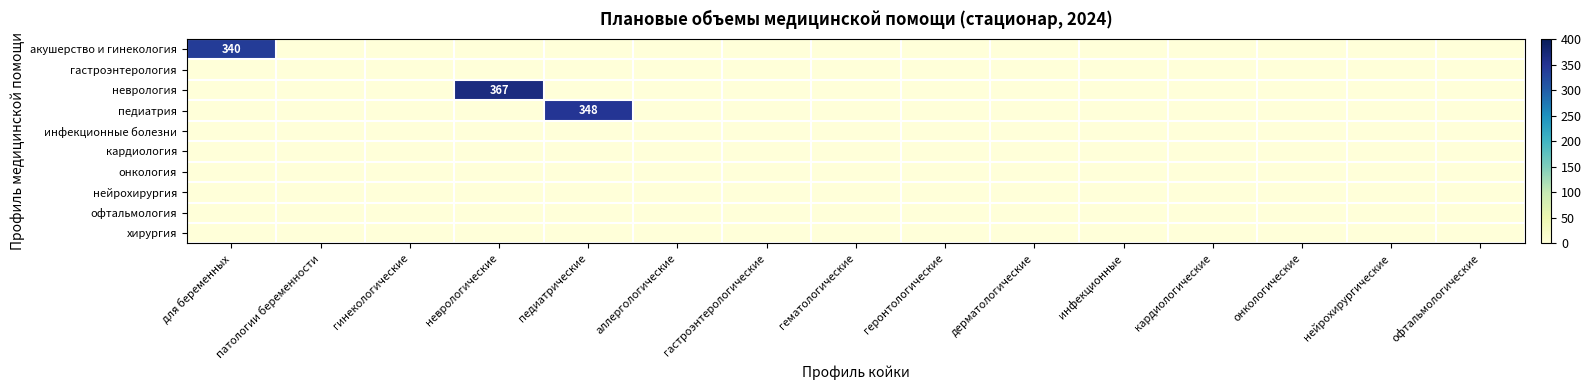

At how many categories does at least one series exceed 102?

3